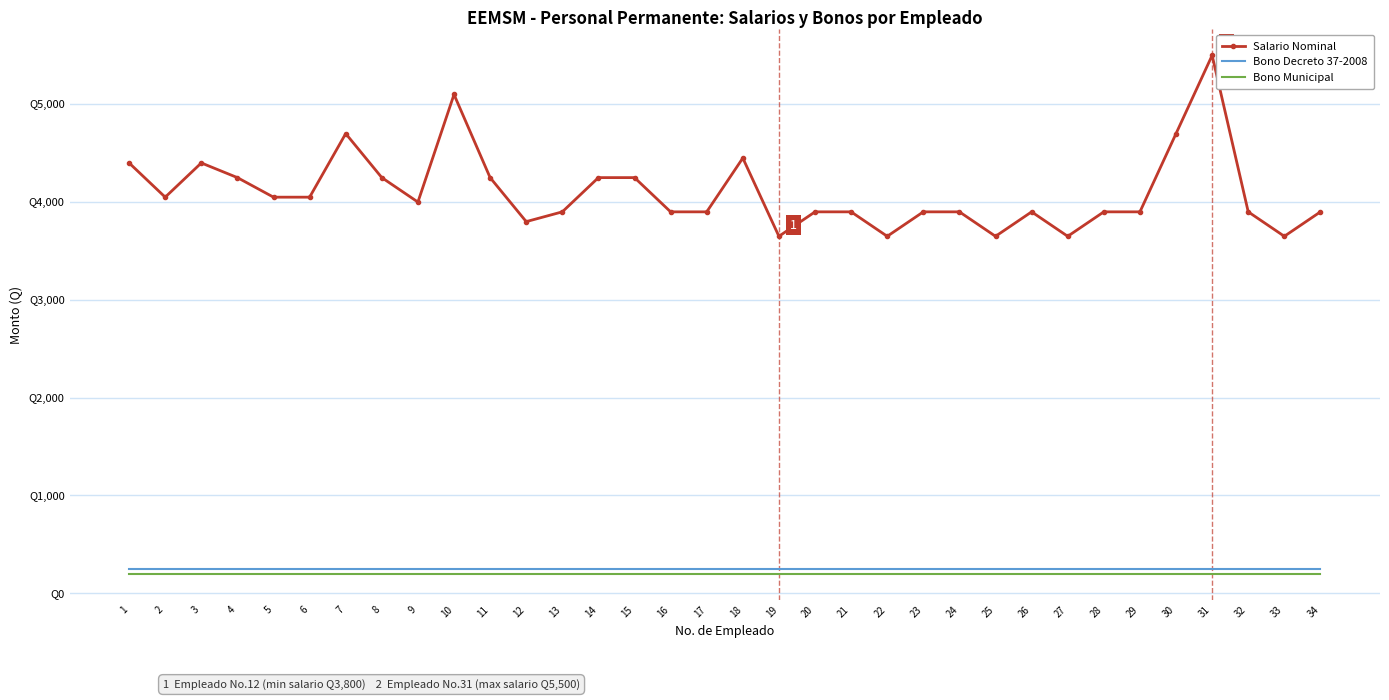

True or false: Salario Nominal has more than 1 interior local peaks.

True